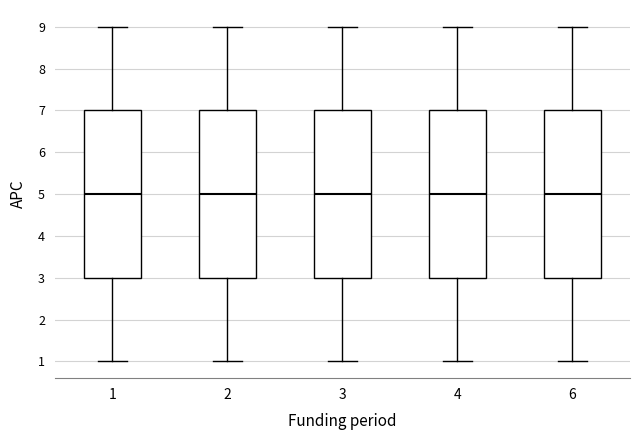

Reading left to right, transcribe this box plot: for each box, give where its median line is, the range the box spans, and where its two whiskers end, as read against the y-axis. The values are not printed on the chart, so give them approximately, as read against the axis.

1: median 5, box 3 to 7, whiskers 1 to 9
2: median 5, box 3 to 7, whiskers 1 to 9
3: median 5, box 3 to 7, whiskers 1 to 9
4: median 5, box 3 to 7, whiskers 1 to 9
6: median 5, box 3 to 7, whiskers 1 to 9